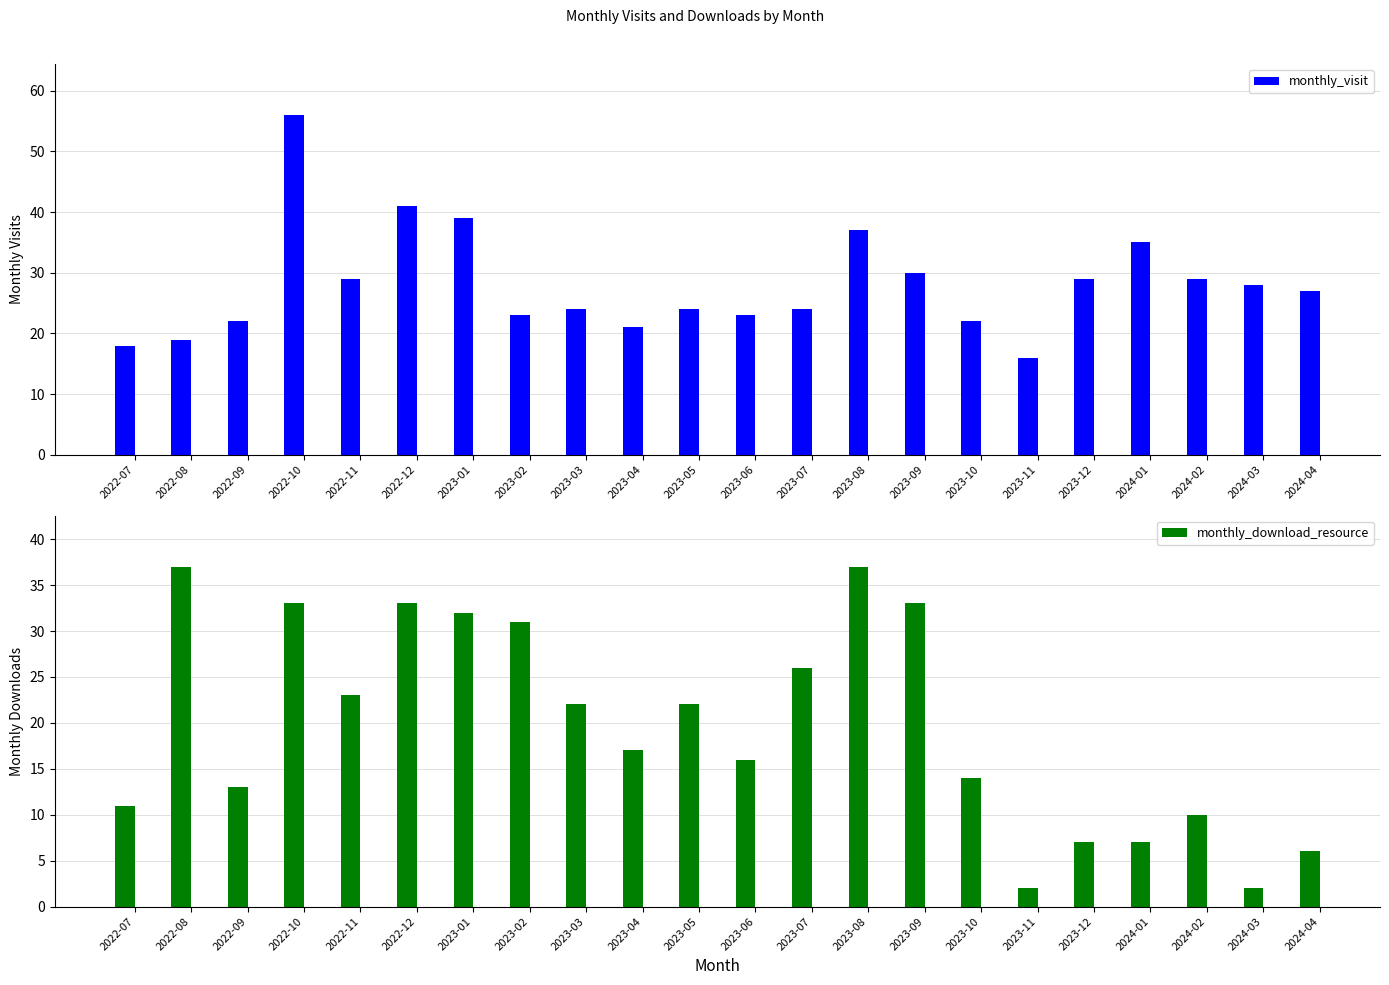

What is the label of the 10th bar from the right?

2023-07